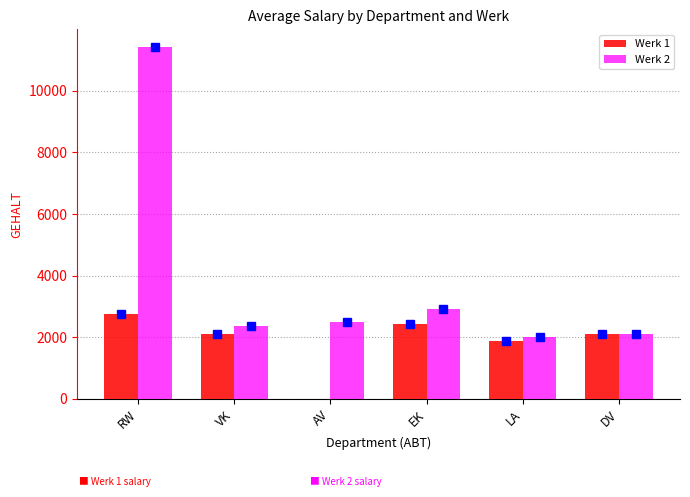

The Werk 1 series shows 964 at AV. True or false?

False